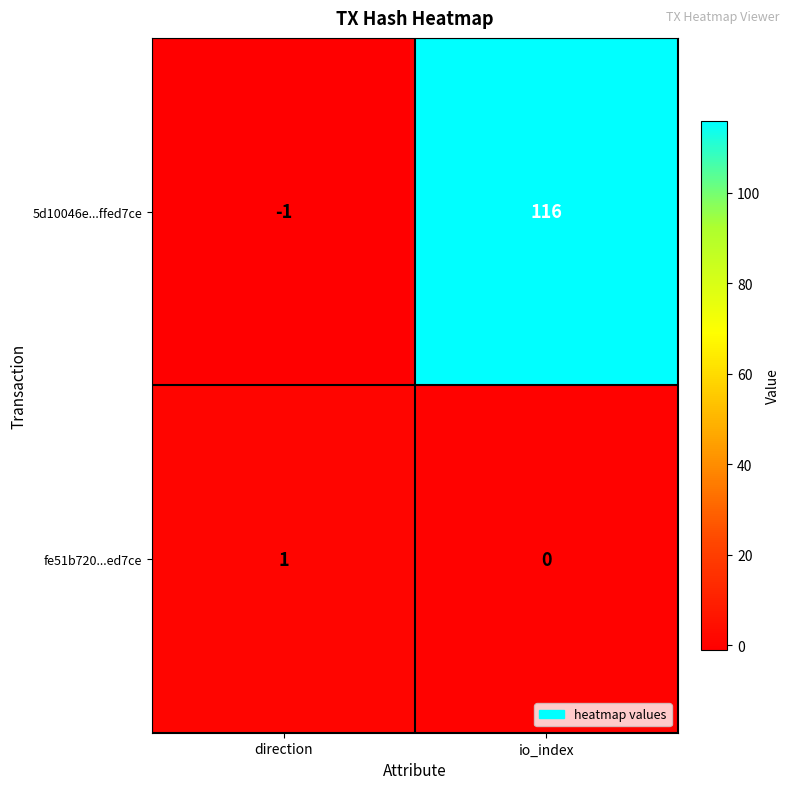

True or false: fe51b720...ed7ce has a value of 1 at direction.

True